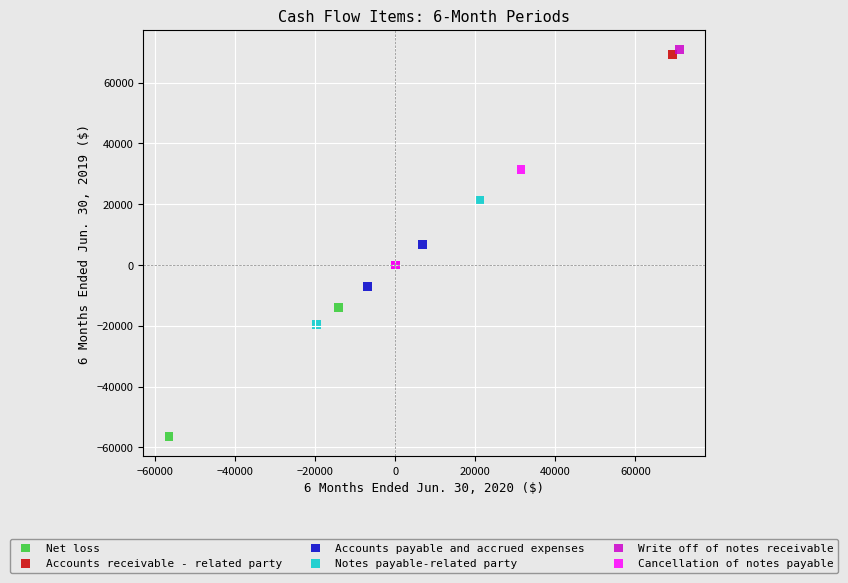

What are all the series names shown in the legend?

Net loss, Accounts receivable - related party, Accounts payable and accrued expenses, Notes payable-related party, Write off of notes receivable, Cancellation of notes payable